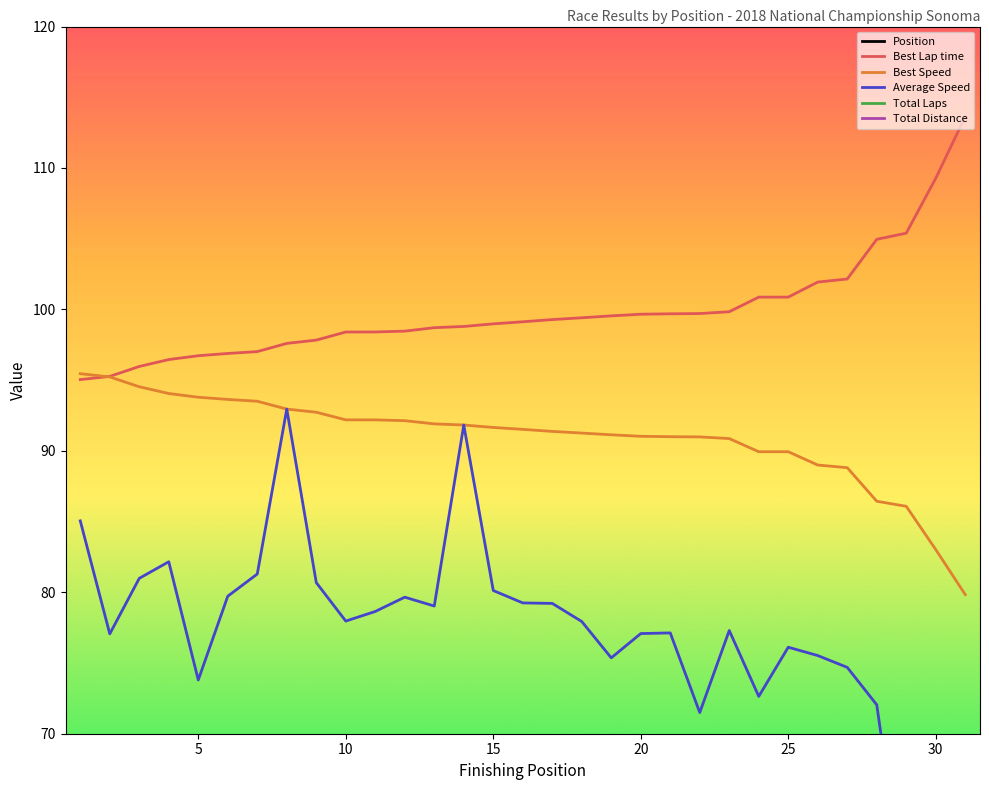

True or false: Best Speed has a value of 91.0 at 20.

True